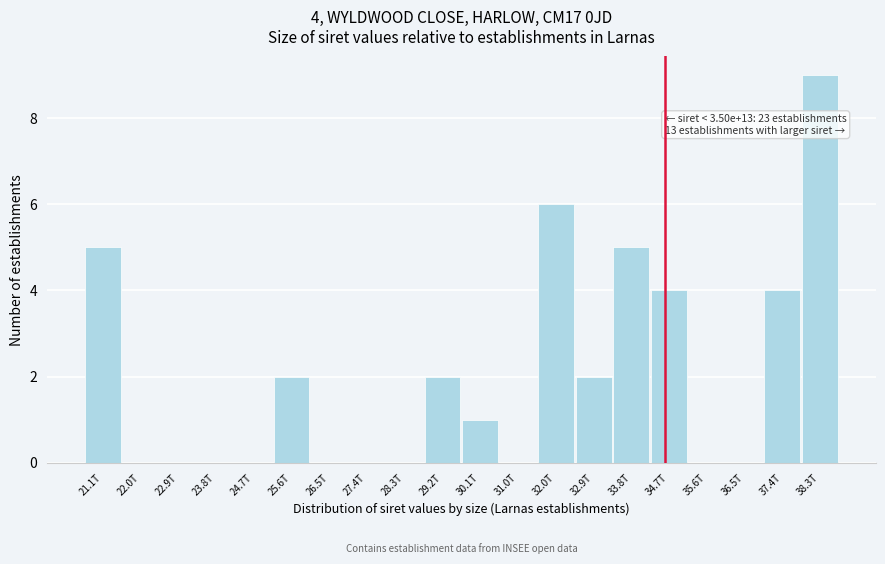

Reading left to right, extract all data points from this chart.

21.1T=5	22.0T=0	22.9T=0	23.8T=0	24.7T=0	25.6T=2	26.5T=0	27.4T=0	28.3T=0	29.2T=2	30.1T=1	31.0T=0	32.0T=6	32.9T=2	33.8T=5	34.7T=4	35.6T=0	36.5T=0	37.4T=4	38.3T=9